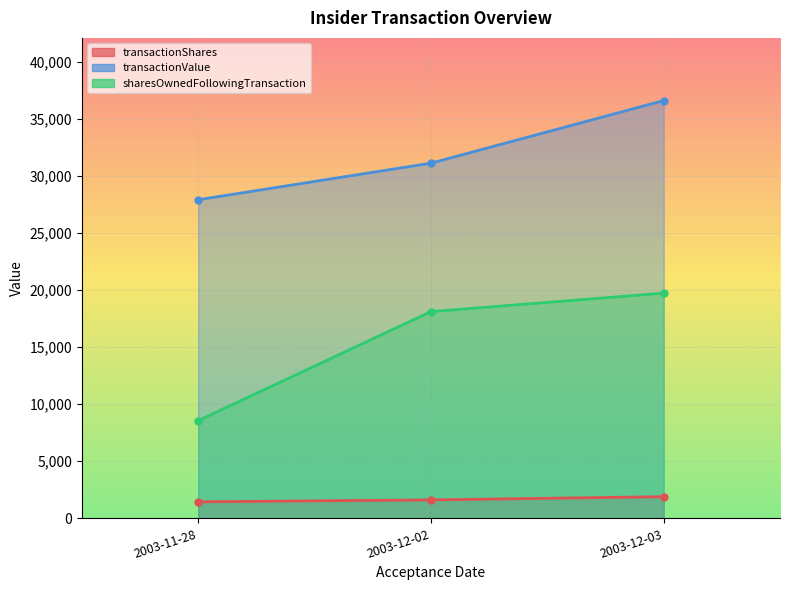

What is the difference between the second highest and minimum values in the transactionShares series?

168